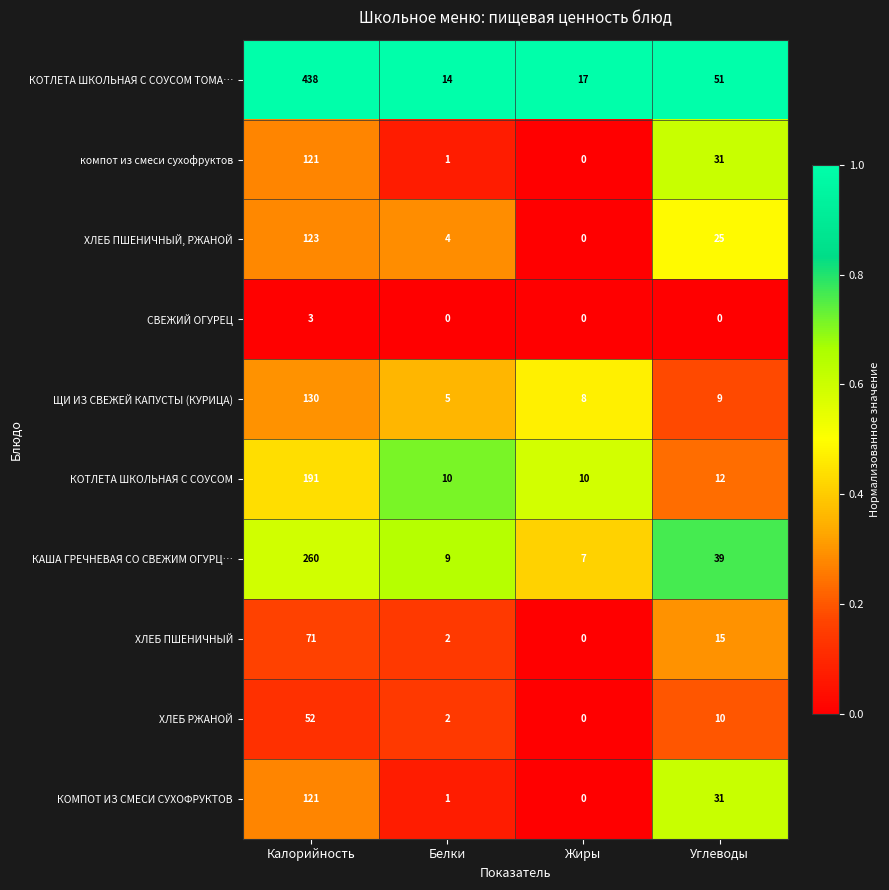

What is the difference between the maximum and minimum values in the СВЕЖИЙ ОГУРЕЦ series?

3